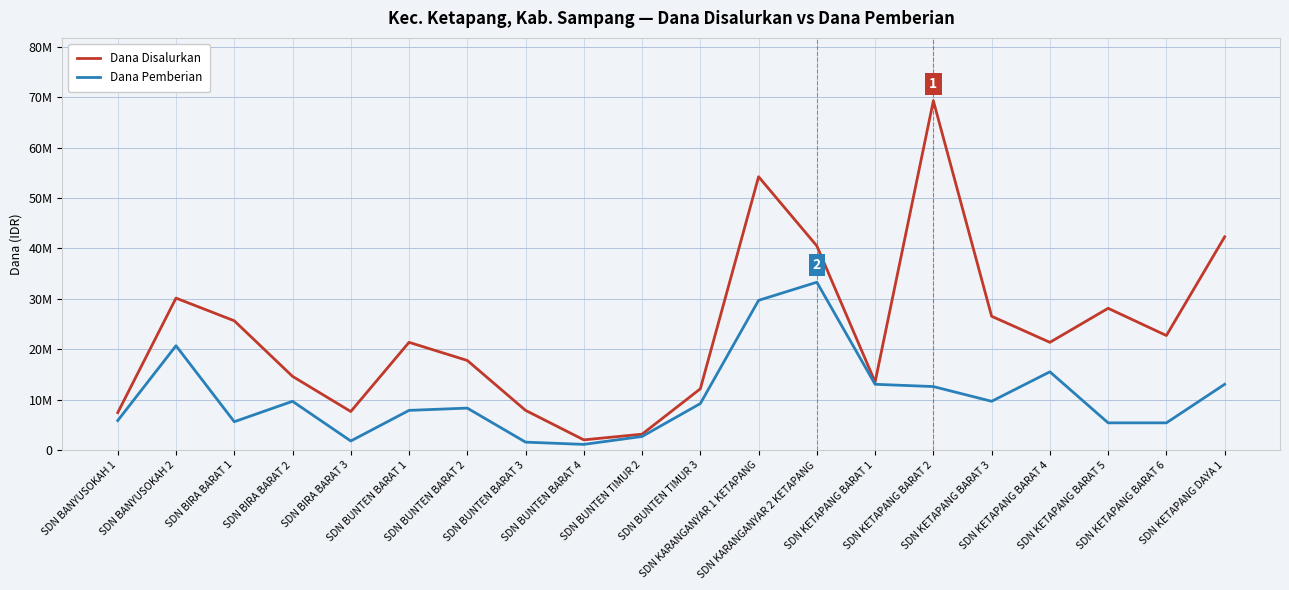

What are all the series names shown in the legend?

Dana Disalurkan, Dana Pemberian